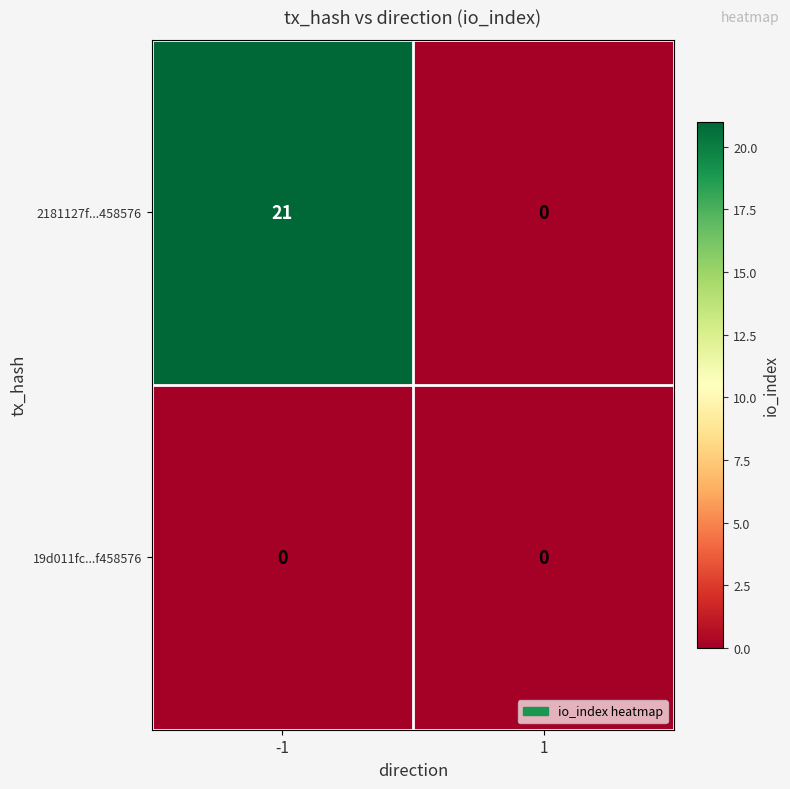

List the series in order of their peak value, lowest first.

19d011fc...f458576, 2181127f...458576